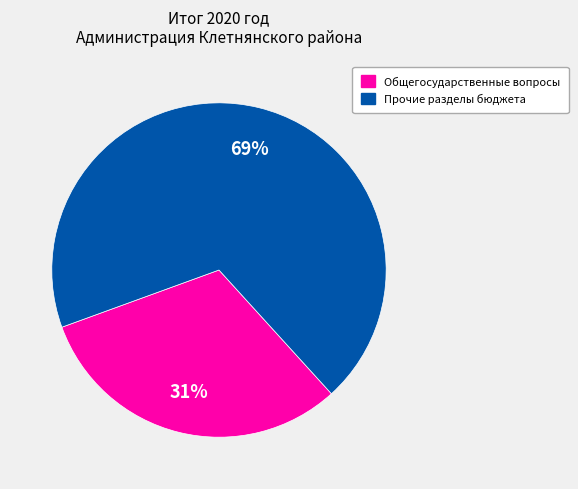

To the nearest percent, what is the average slice percentage?

50%